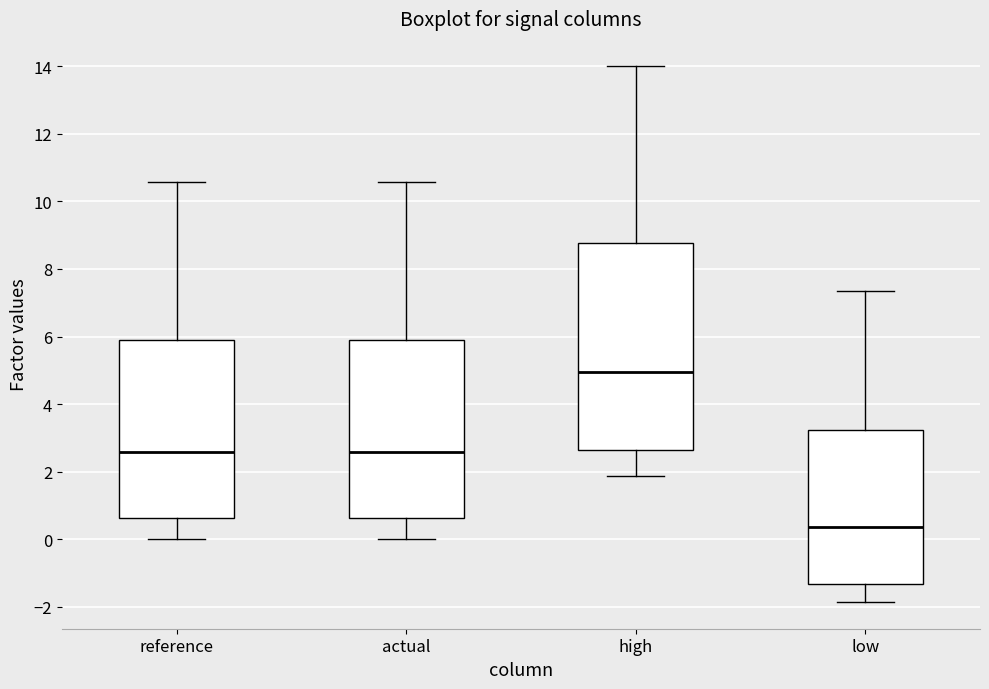

Reading left to right, read every box against the y-axis: the position of its median line, the range the box covers, and the ends of its whiskers. The values are not printed on the chart, so give them approximately, as read against the axis.

reference: median 2.6, box 0.6 to 5.8, whiskers 0.0 to 10.6
actual: median 2.6, box 0.6 to 5.8, whiskers 0.0 to 10.6
high: median 5.0, box 2.6 to 8.8, whiskers 1.8 to 14.0
low: median 0.4, box -1.4 to 3.2, whiskers -1.8 to 7.4